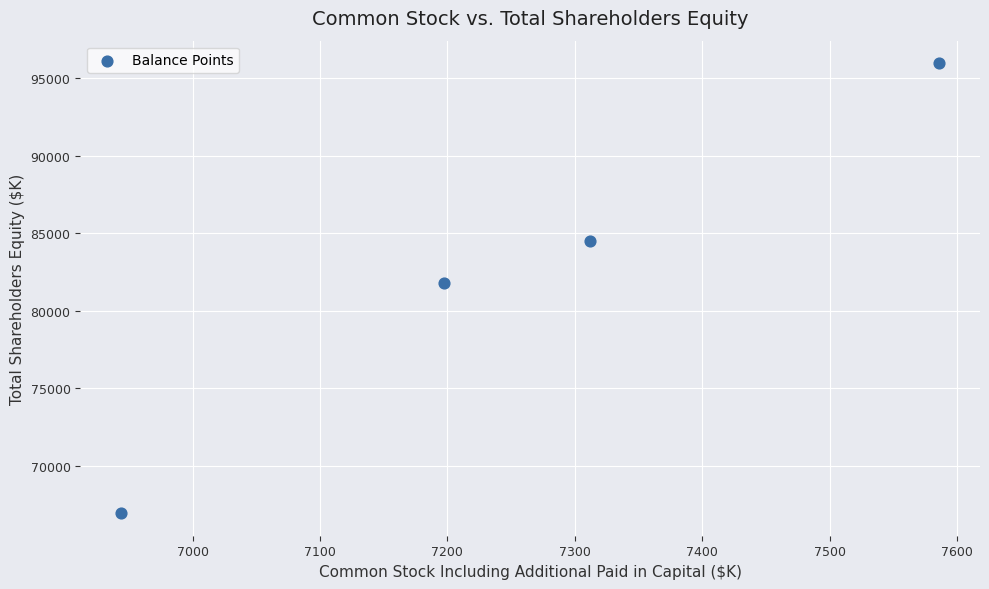

What Y value in the scatter plot is closest to 81457?

81779